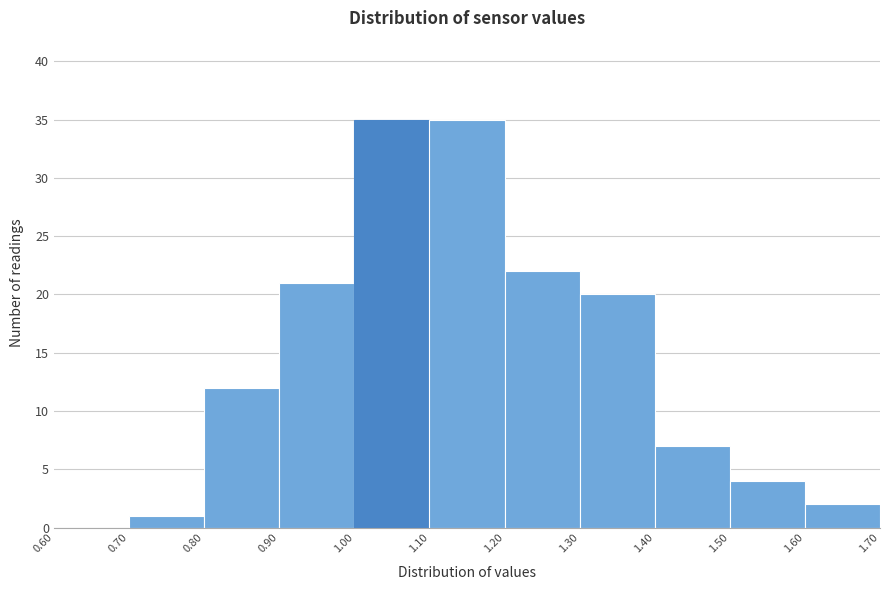

Reading left to right, list every bar in this chart as the range it spans on the x-axis followed by its height. The values are not printed on the chart, so give them approximately, as read against the axis.

0.60 to 0.70: 0
0.70 to 0.80: 1
0.80 to 0.90: 12
0.90 to 1.00: 21
1.00 to 1.10: 35
1.10 to 1.20: 35
1.20 to 1.30: 22
1.30 to 1.40: 20
1.40 to 1.50: 7
1.50 to 1.60: 4
1.60 to 1.70: 2